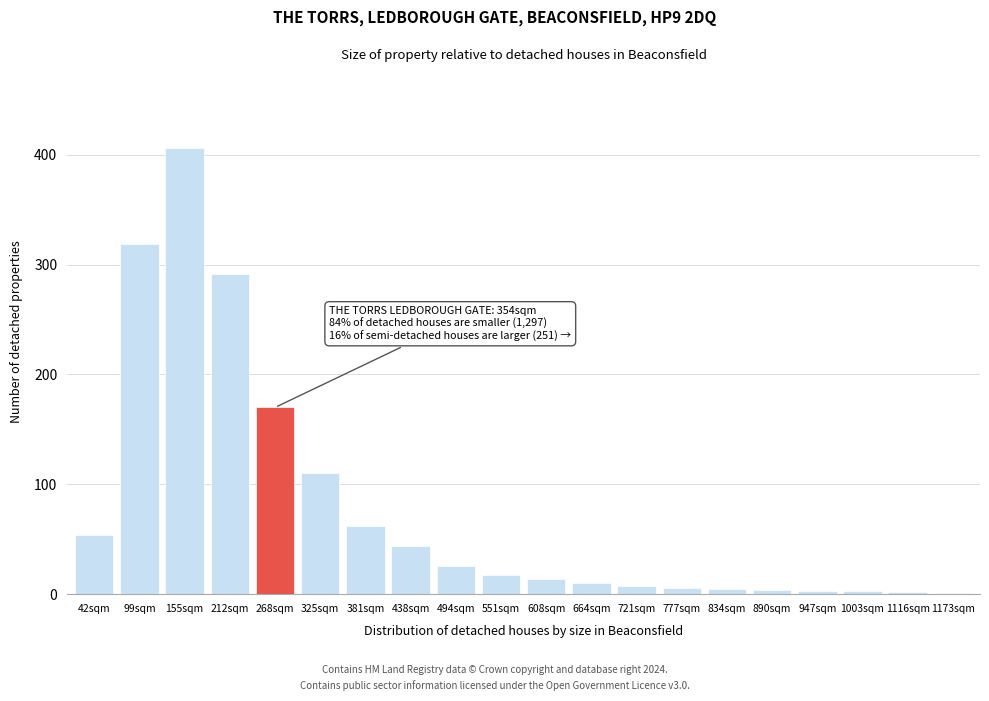

What is the change in value from 155sqm to 494sqm?

-380